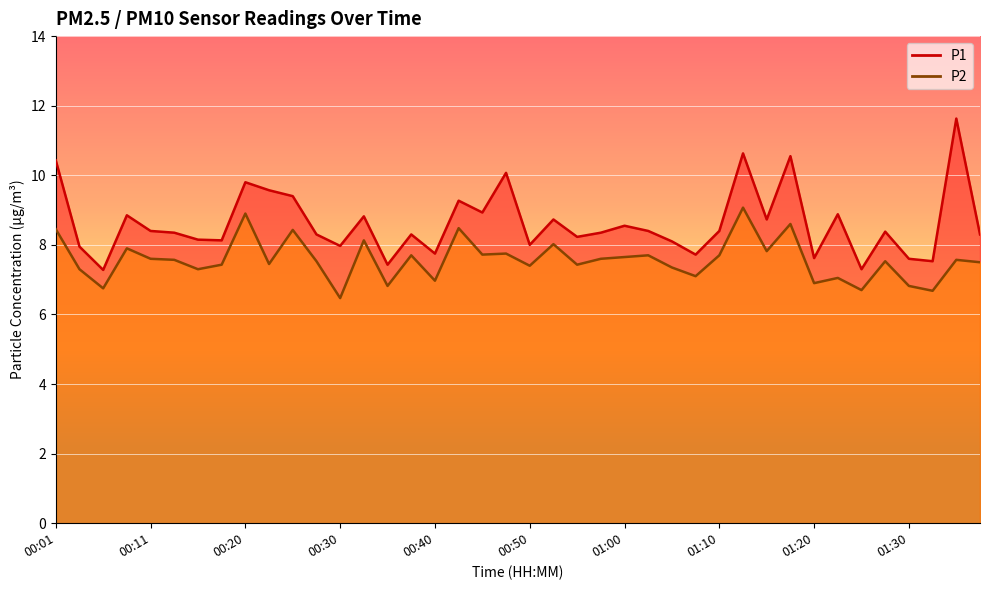

What position from the left is 00:15?

7